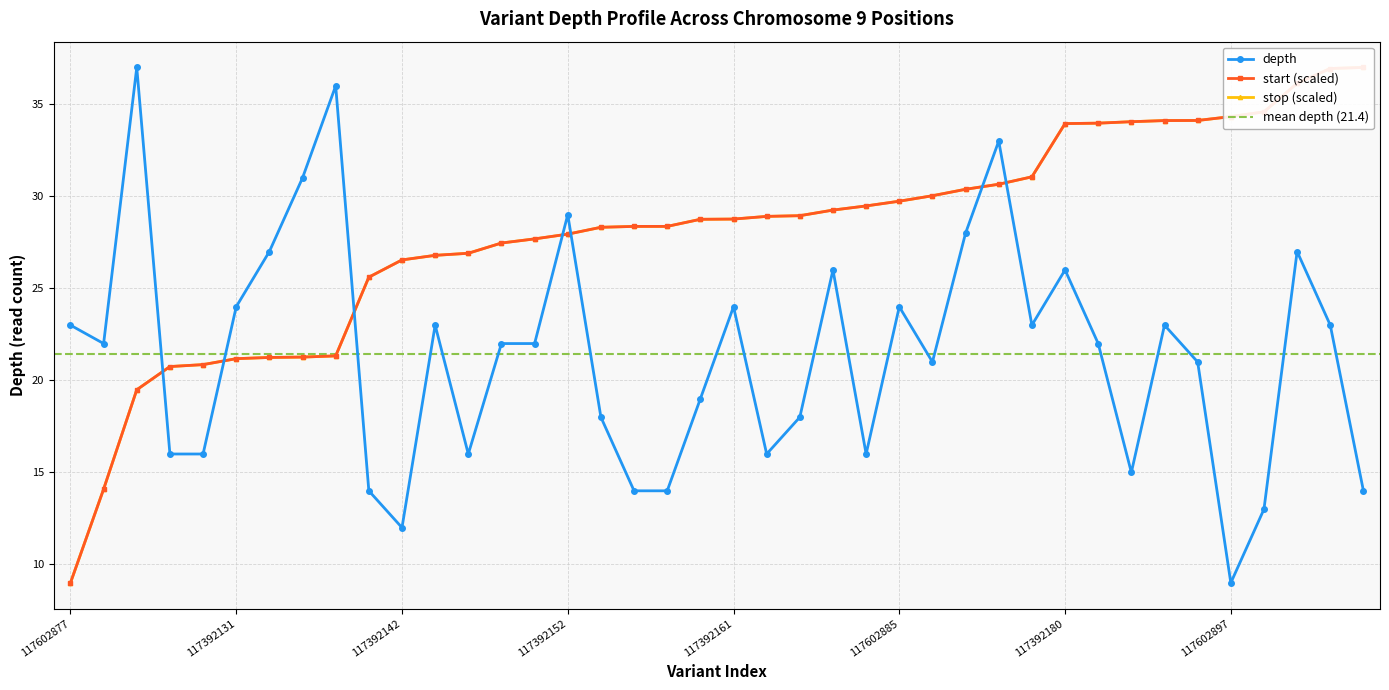

The value of depth at 117392152 is 9.2. True or false?

False